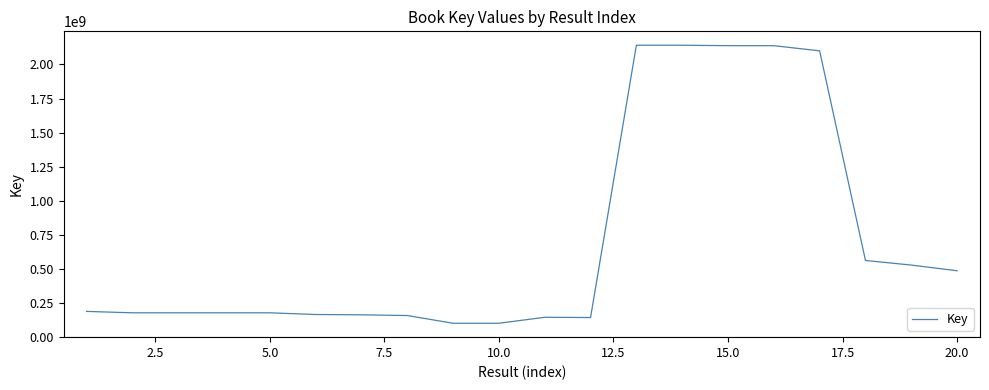

What is the minimum value shown in the chart?

101036674